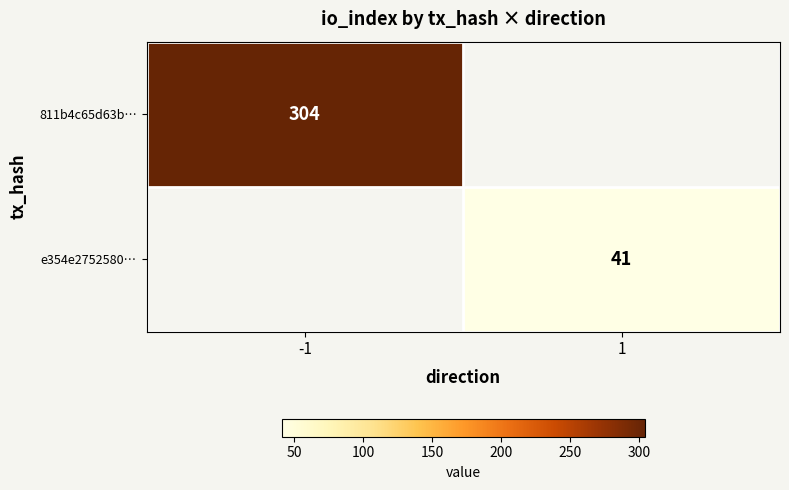

Is it true that 811b4c65d63b… equals 400 at -1?

False